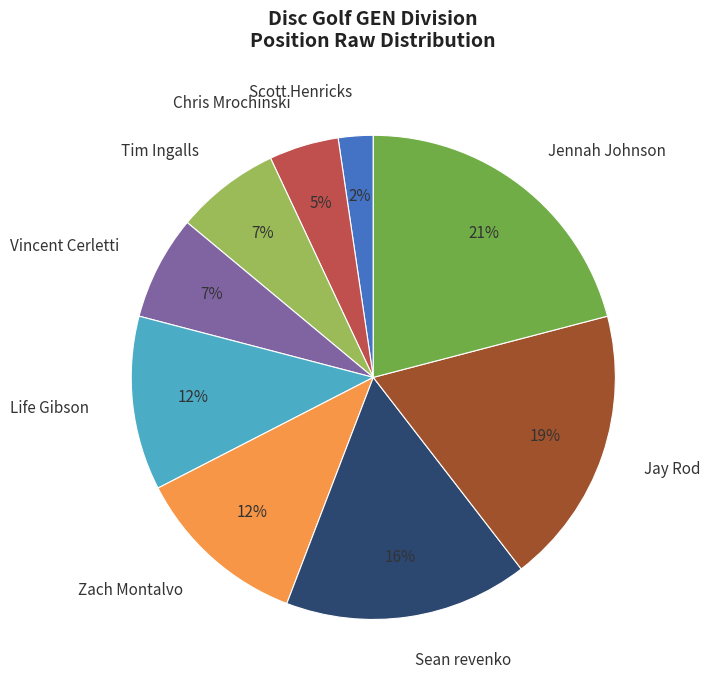

To the nearest percent, what is the difference between the largest and smallest slice percentages?

19%